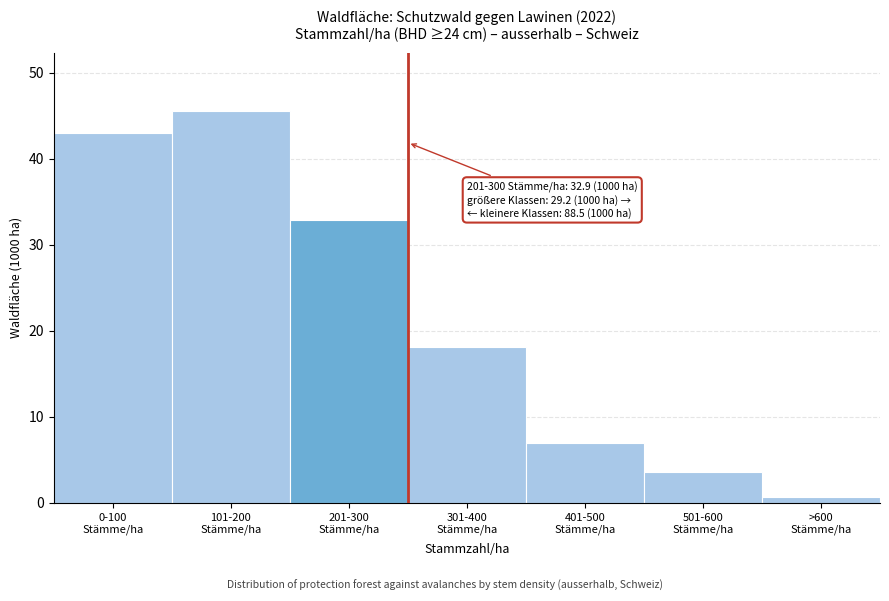

Reading left to right, extract all data points from this chart.

43.0	45.5	32.9	18.1	6.9	3.6	0.7